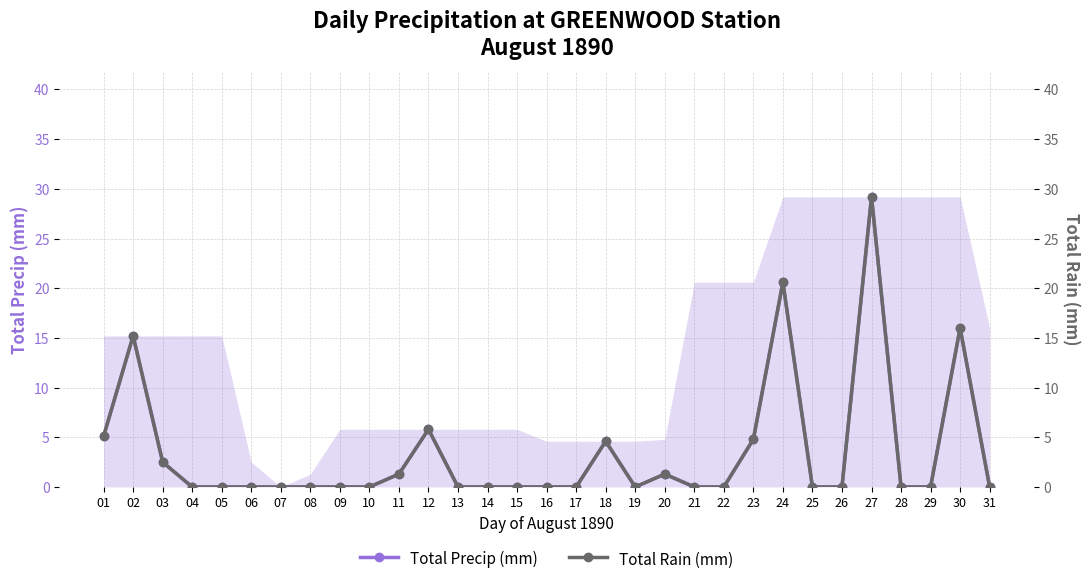

What is the difference between the Total Precip (mm) values at 12 and 21?

5.8